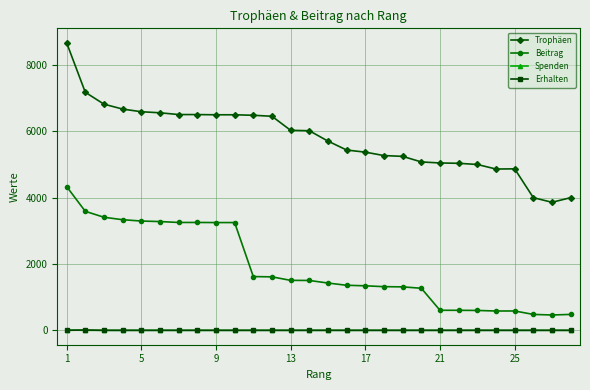

Which series has the largest range (max minus min)?

Trophäen